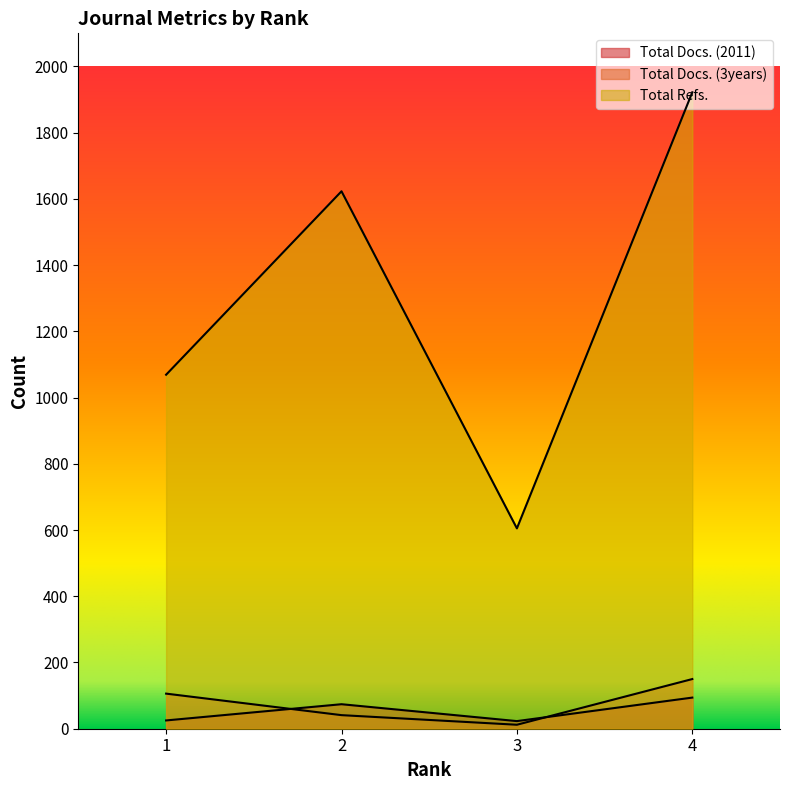

Reading left to right, transcribe all the data shown in this chart.

Total Docs. (2011): 25	74	23	94
Total Docs. (3years): 106	41	12	150
Total Refs.: 1069	1623	605	1922